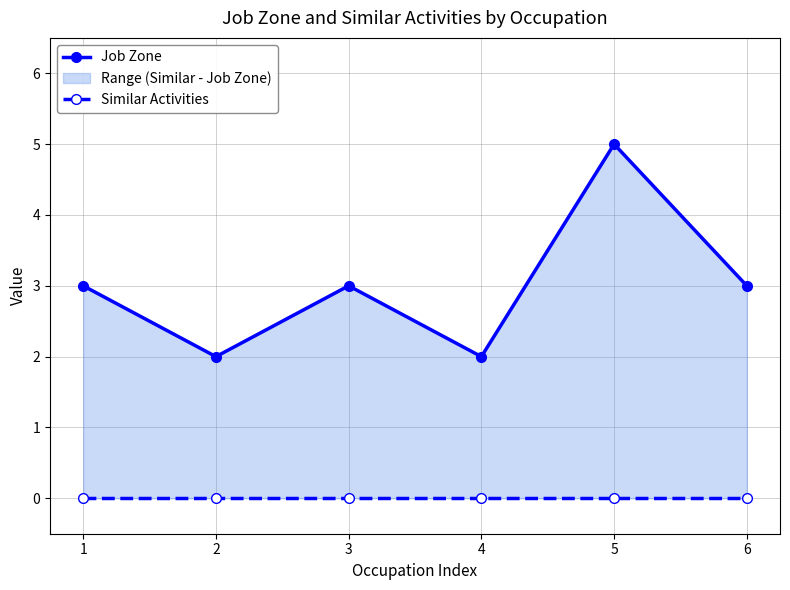

At which category does Job Zone reach its first local peak?

3